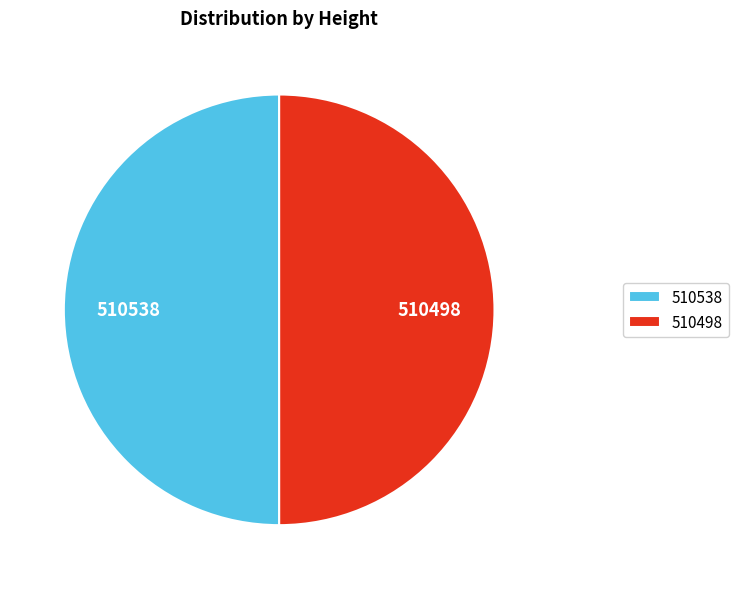

Approximately how many times larger is the value at 510538 compared to 510498?

1.0